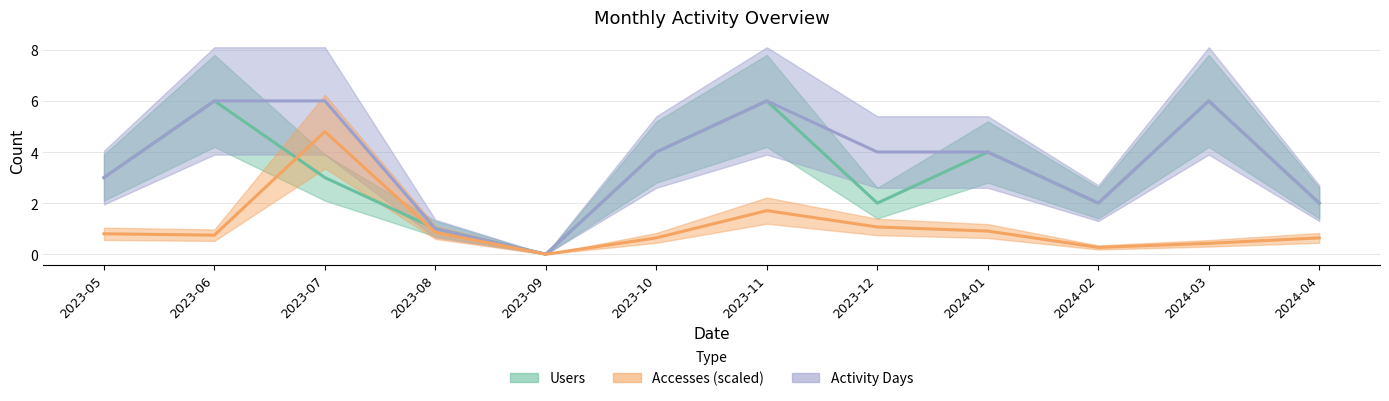

Is the value of Activity Days at 2023-11 greater than the value of Users at 2023-06?

No